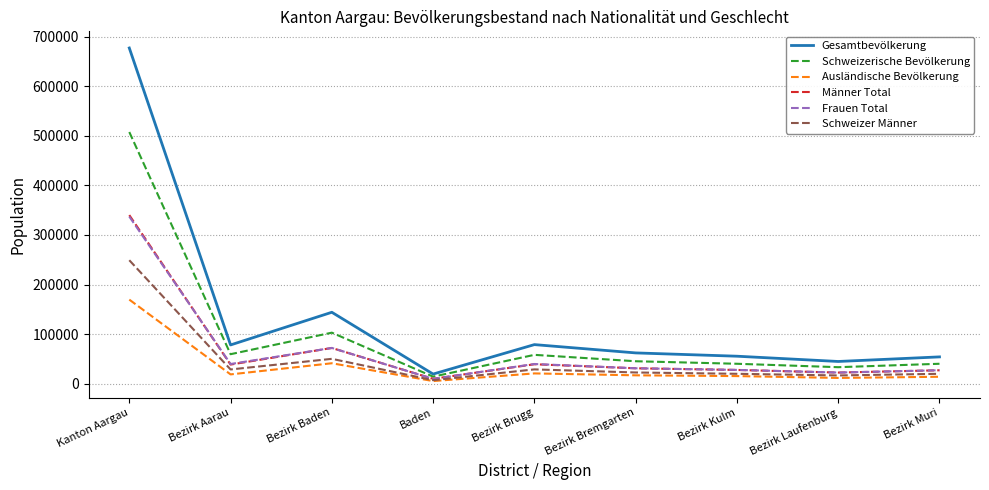

What is the minimum value shown in the chart?

5215